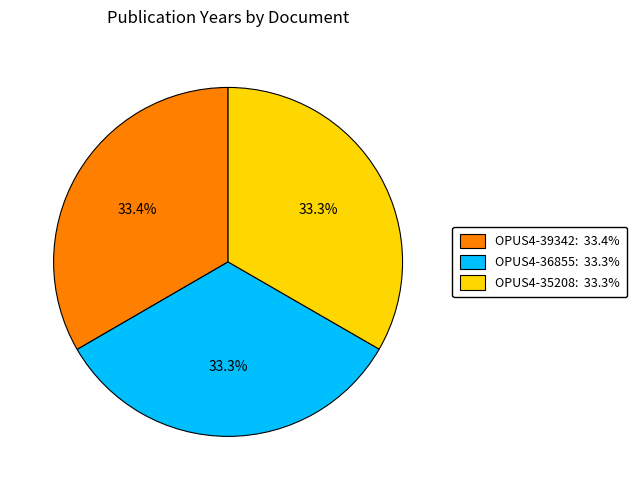

What is the ratio of the value at OPUS4-39342: 33.4% to the value at OPUS4-35208: 33.3%?

1.0